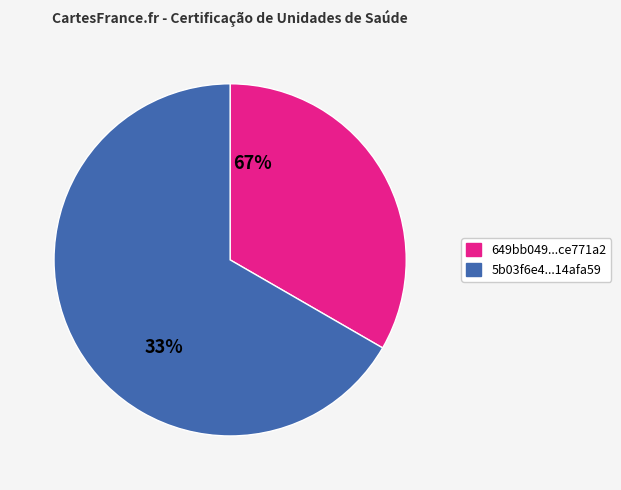

Count the number of slices in the pie.

2